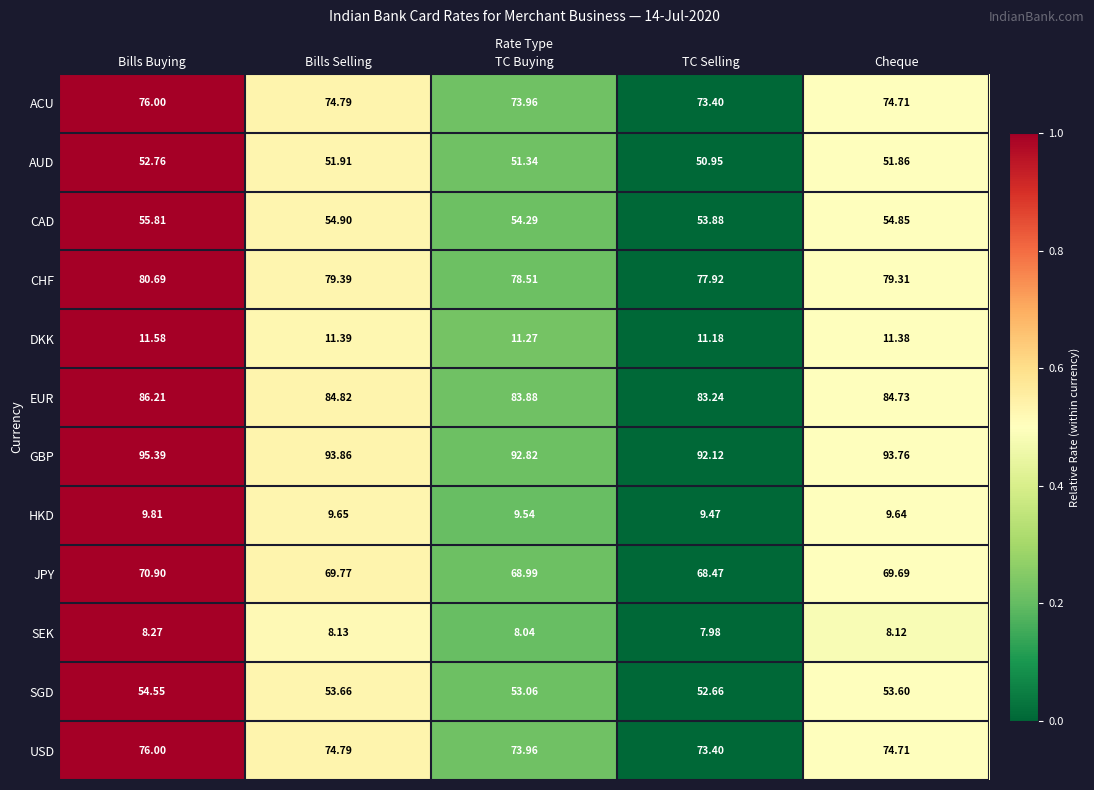

Where is DKK nearest to the value 11?

TC Selling